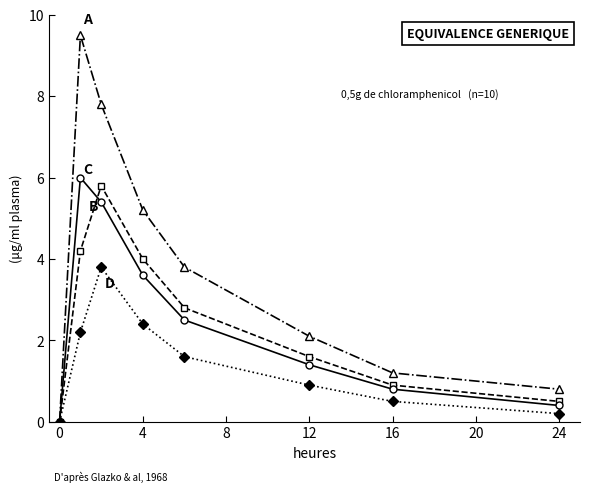

What is the greatest value displayed?

9.5